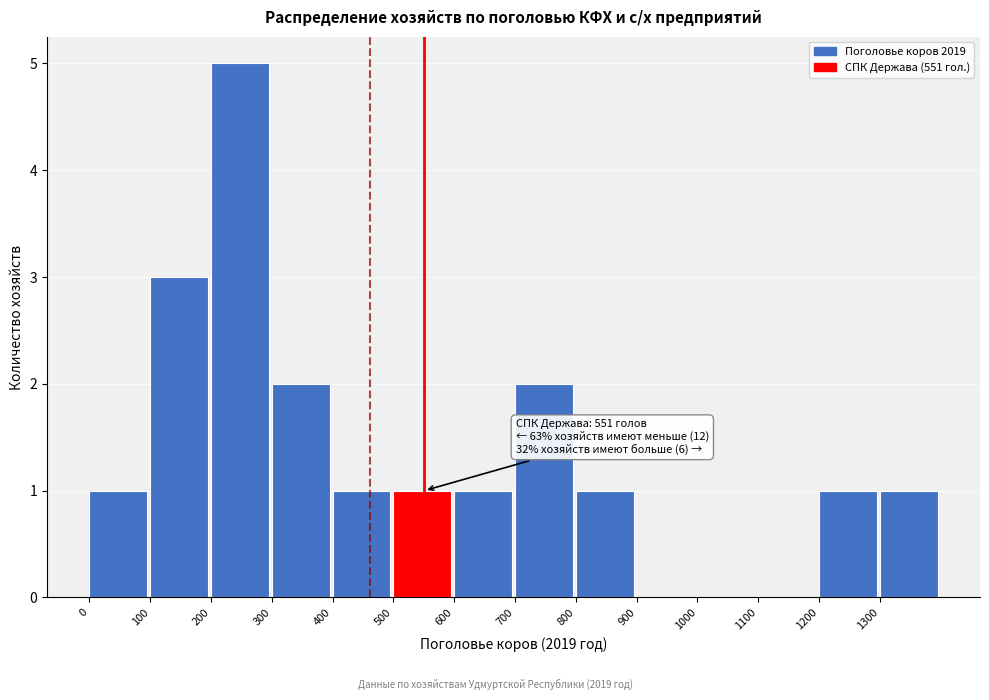

Which range on the x-axis has the tallest bar?

200 to 300